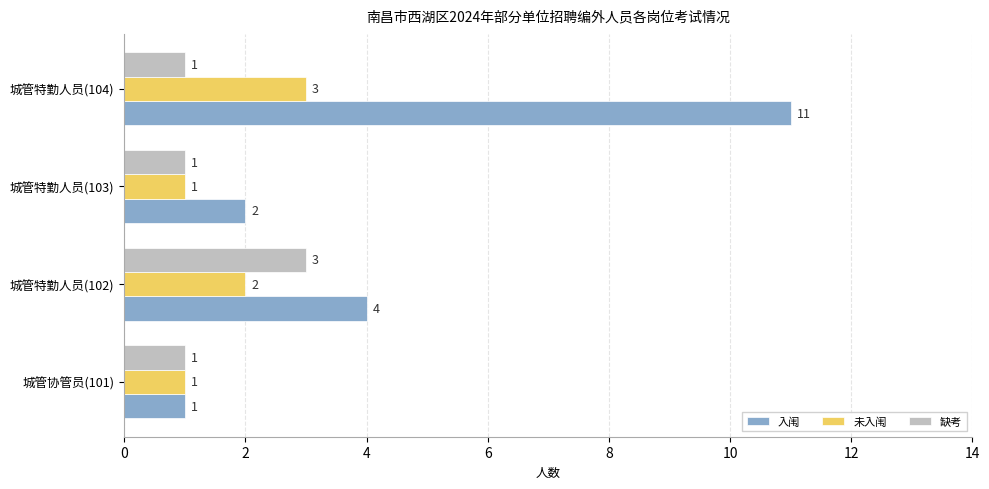

How many 未入闱 values are between 1 and 3?

4